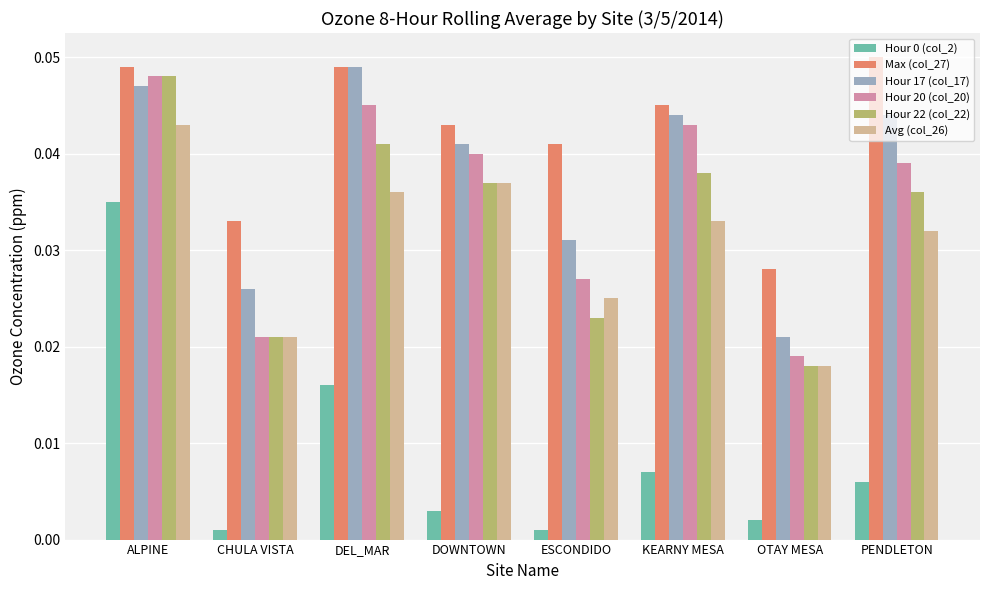

How many groups of bars are there?

8